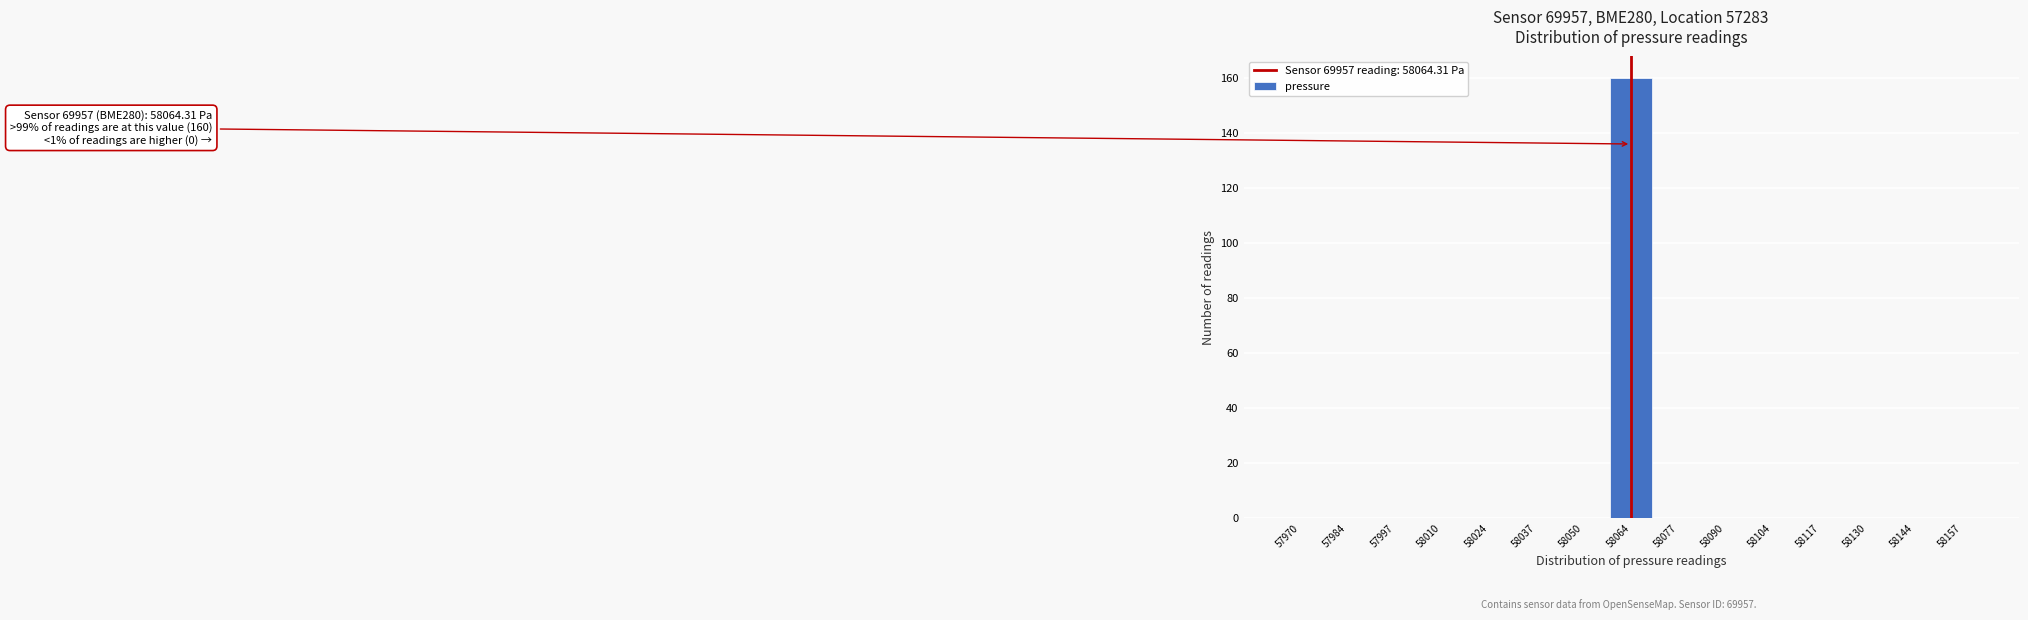

Which range on the x-axis has the tallest bar?

58058 to 58070